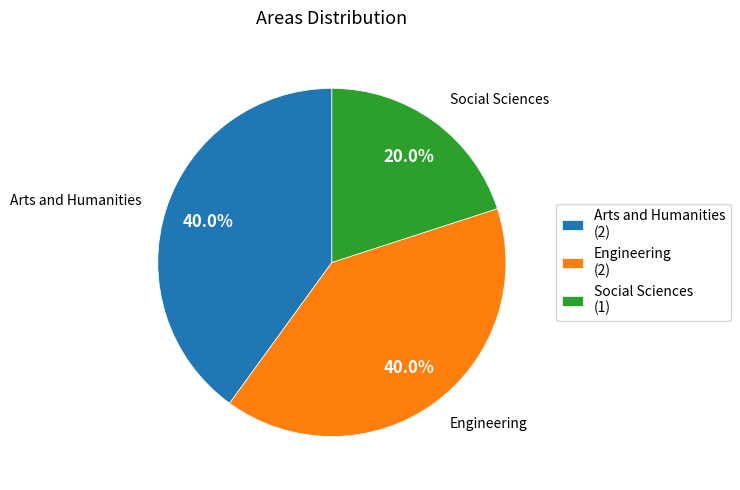

What is the smallest slice in the pie chart?

Social Sciences